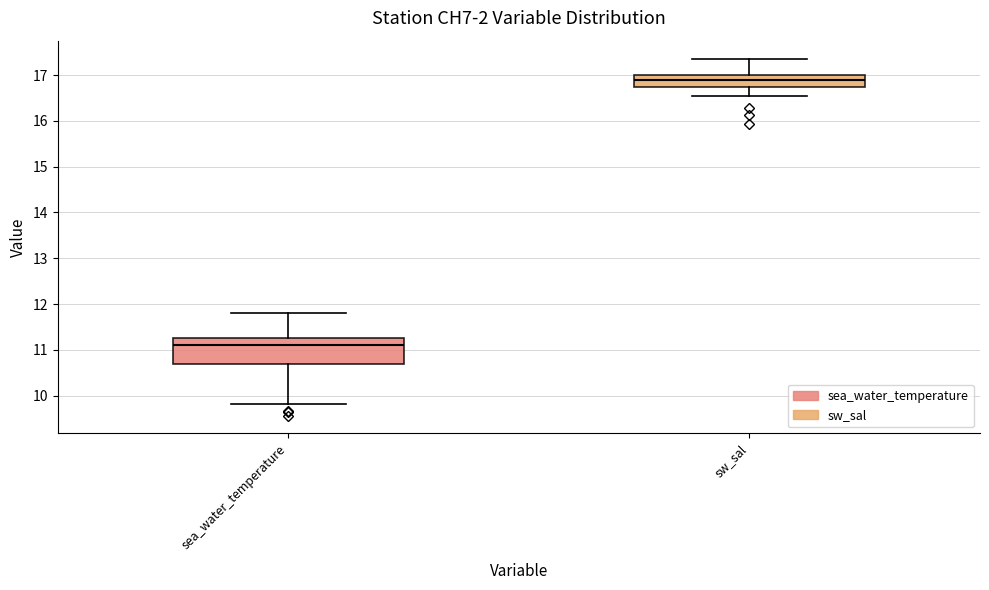

Reading left to right, transcribe this box plot: for each box, give where its median line is, the range the box spans, and where its two whiskers end, as read against the y-axis. The values are not printed on the chart, so give them approximately, as read against the axis.

sea_water_temperature: median 11.1, box 10.7 to 11.3, whiskers 9.8 to 11.8
sw_sal: median 16.9, box 16.7 to 17.0, whiskers 16.5 to 17.4